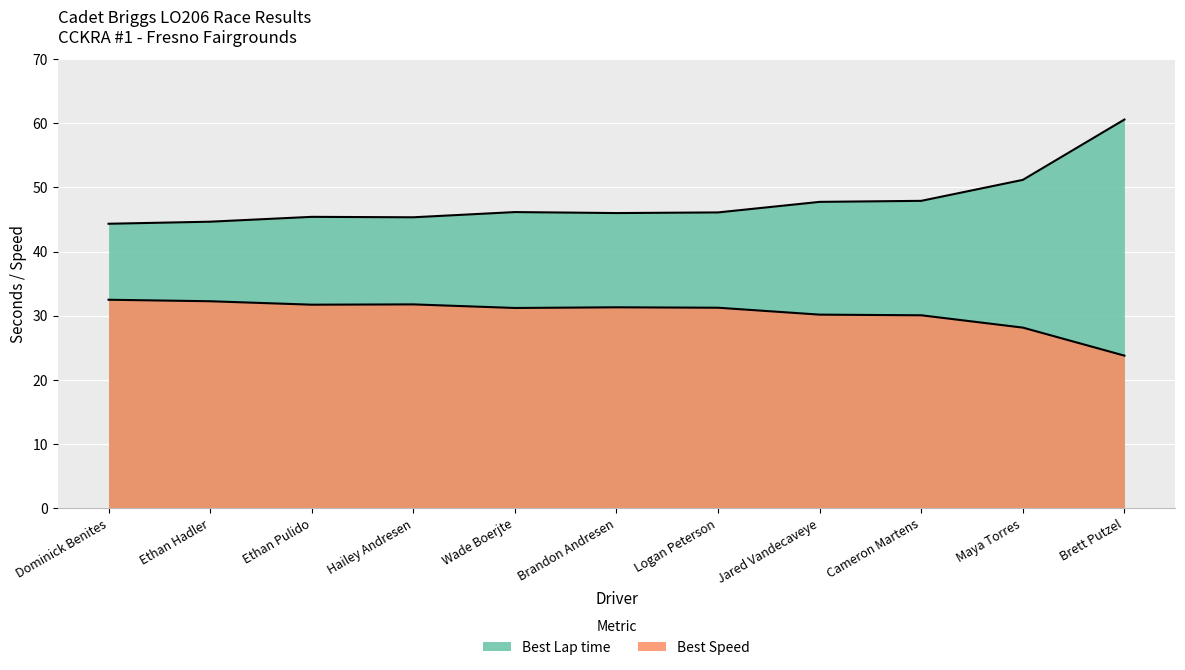

Reading right to left, transcribe all the data shown in this chart.

Best Lap time: 60.6	51.2	47.9	47.7	46.1	46.0	46.1	45.3	45.4	44.6	44.3
Best Speed: 23.8	28.1	30.1	30.2	31.2	31.3	31.2	31.8	31.7	32.3	32.5